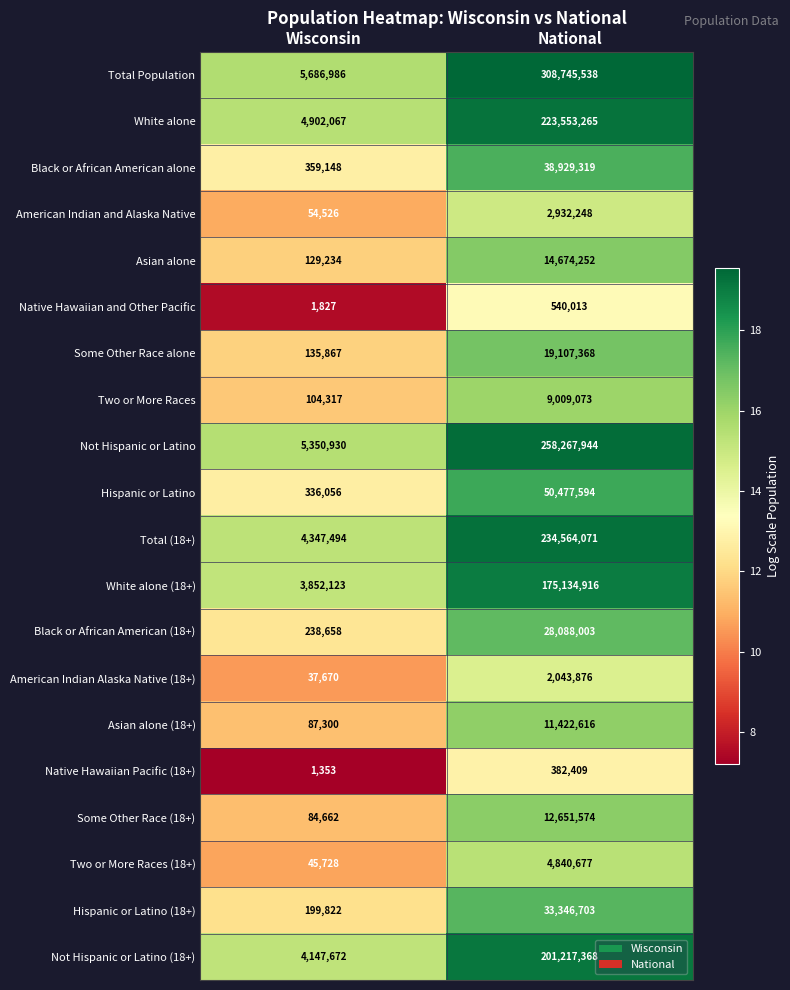

What is the difference between the White alone values at National and Wisconsin?

218651198